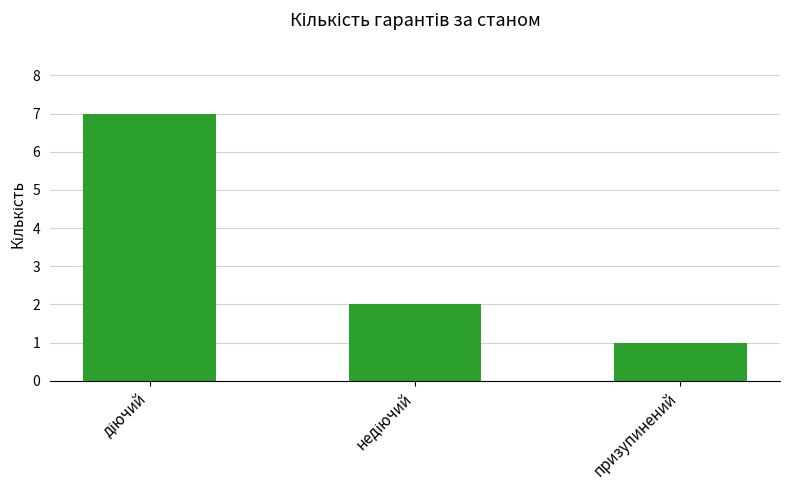

Reading right to left, list all the values displayed in this chart.

1	2	7